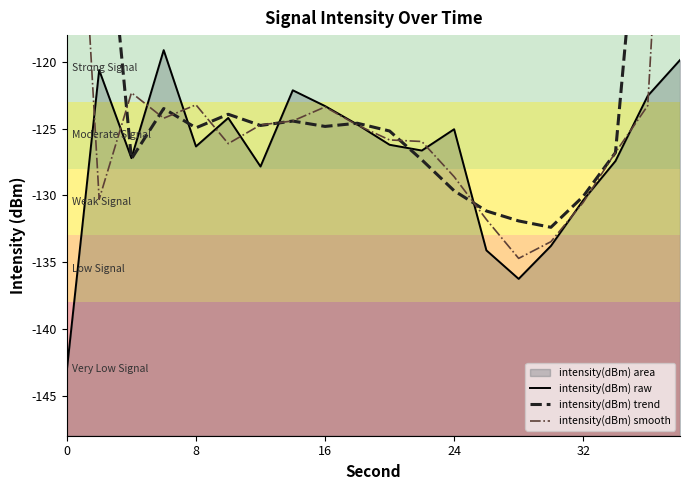

What is the maximum value for intensity(dBm) raw?

-119.1